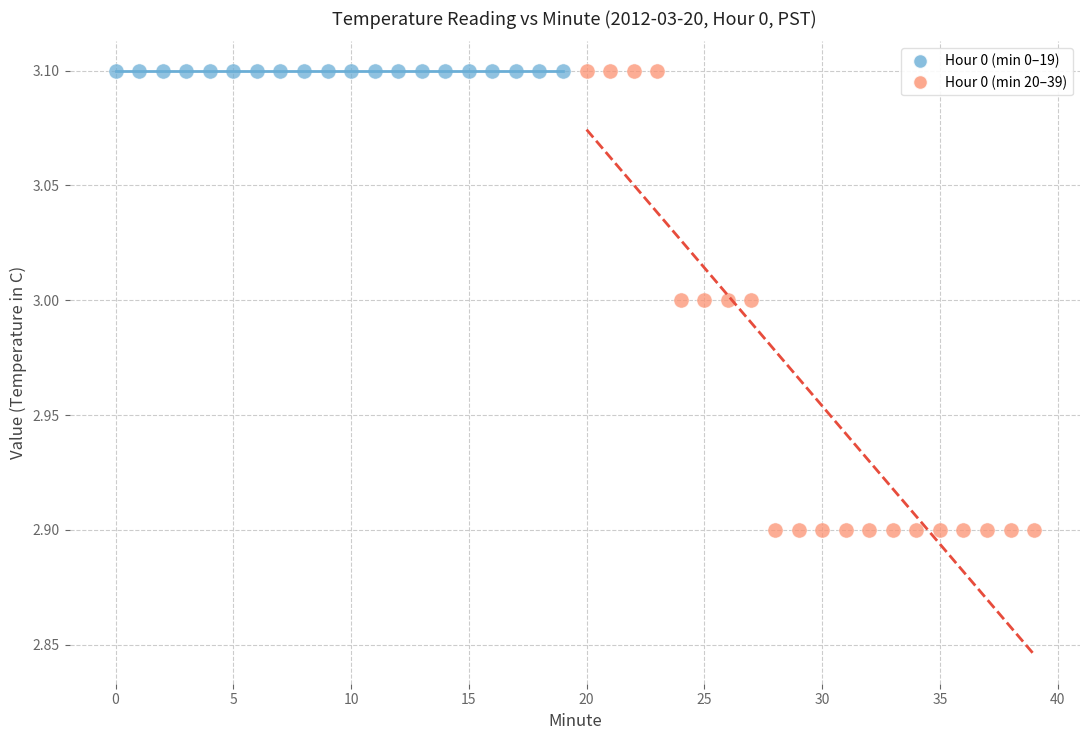

Which series contains the lowest Y value?

Hour 0 (min 20–39)